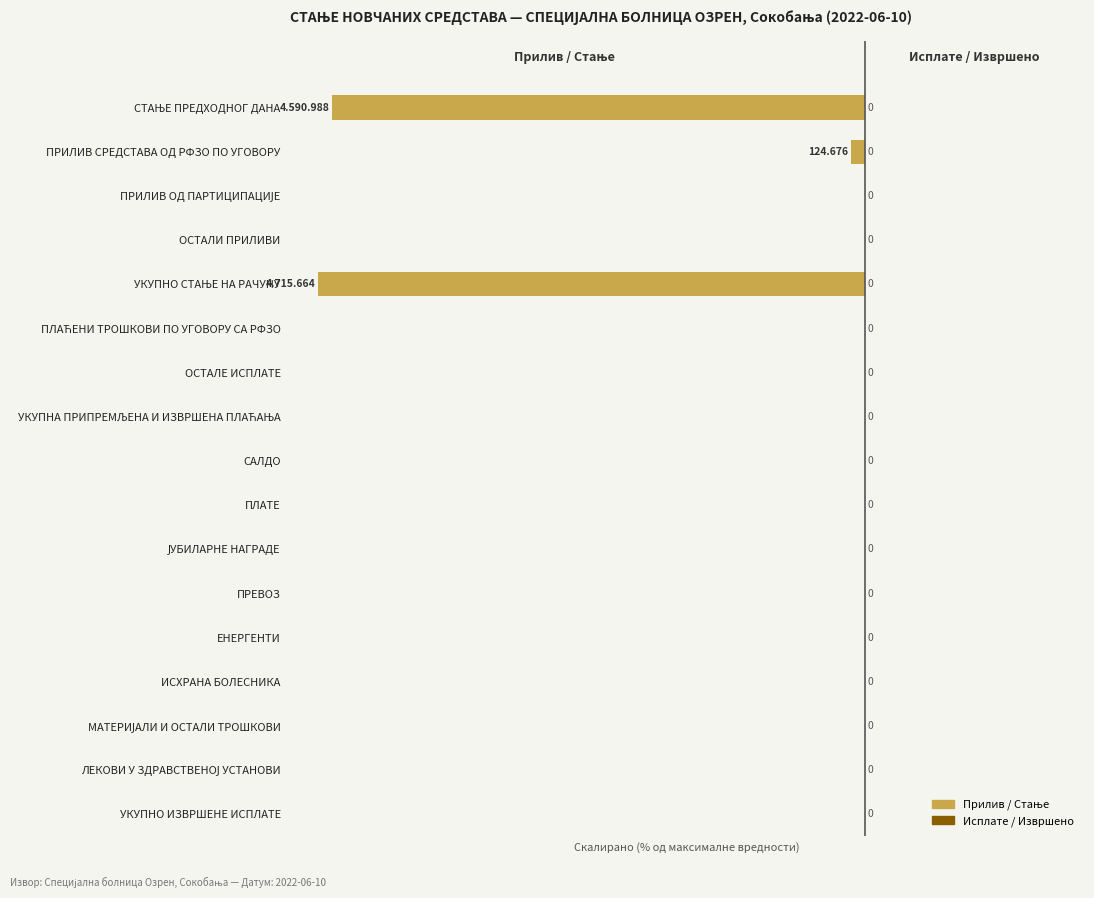

How many data points does each series have?

17